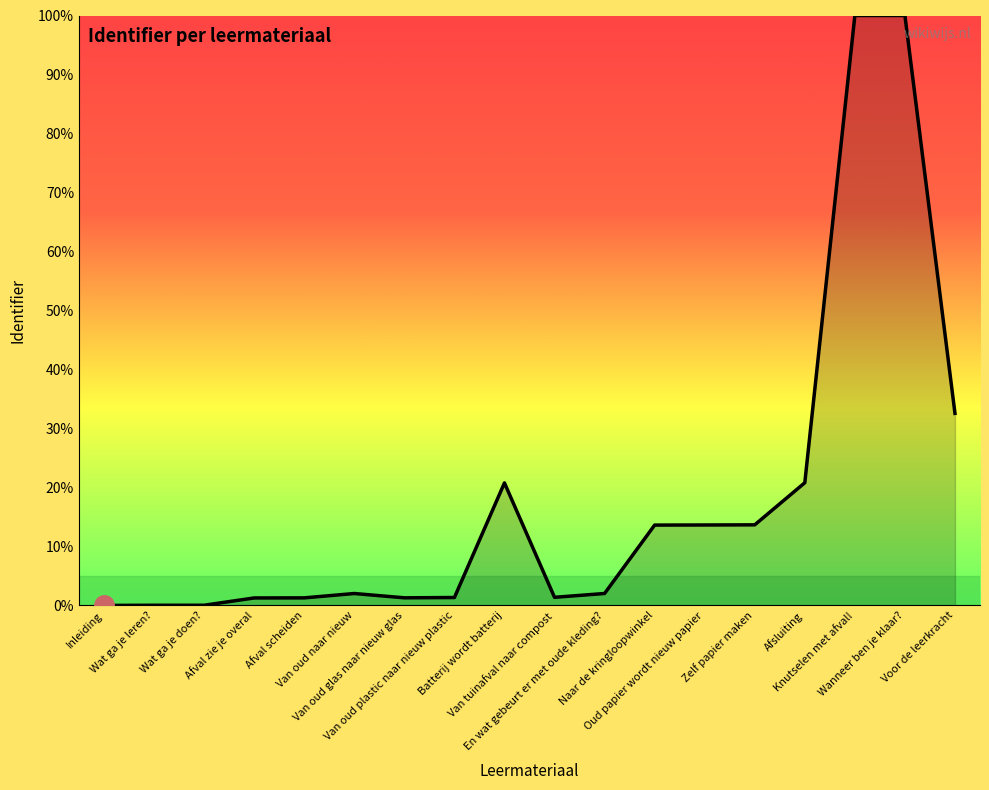

The chart shows a value of 100.0 at Wanneer ben je klaar?. True or false?

True